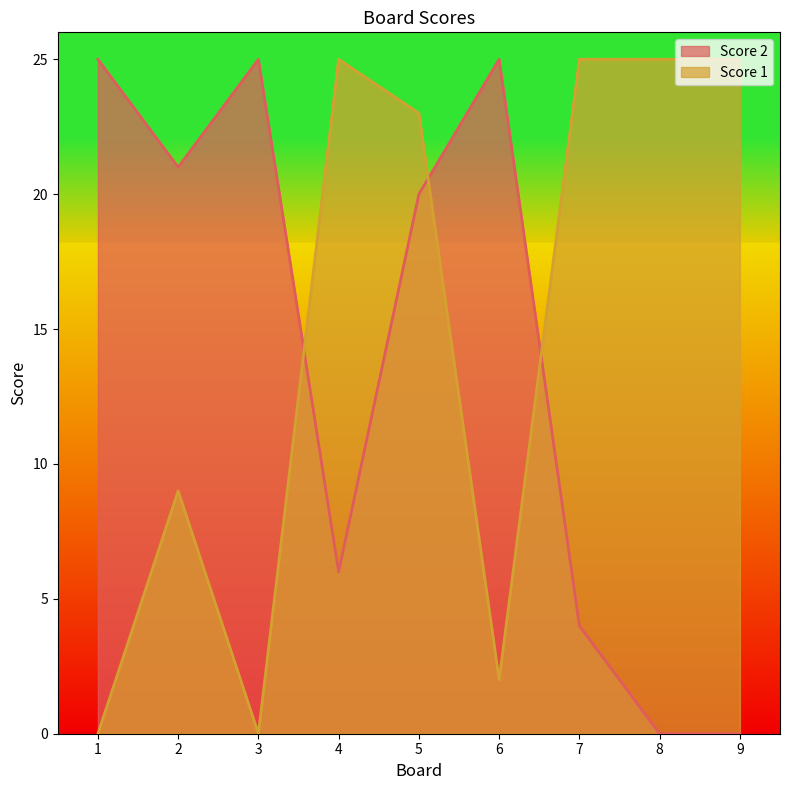

What is the sum of the Score 2 values at 1 and 3?

50